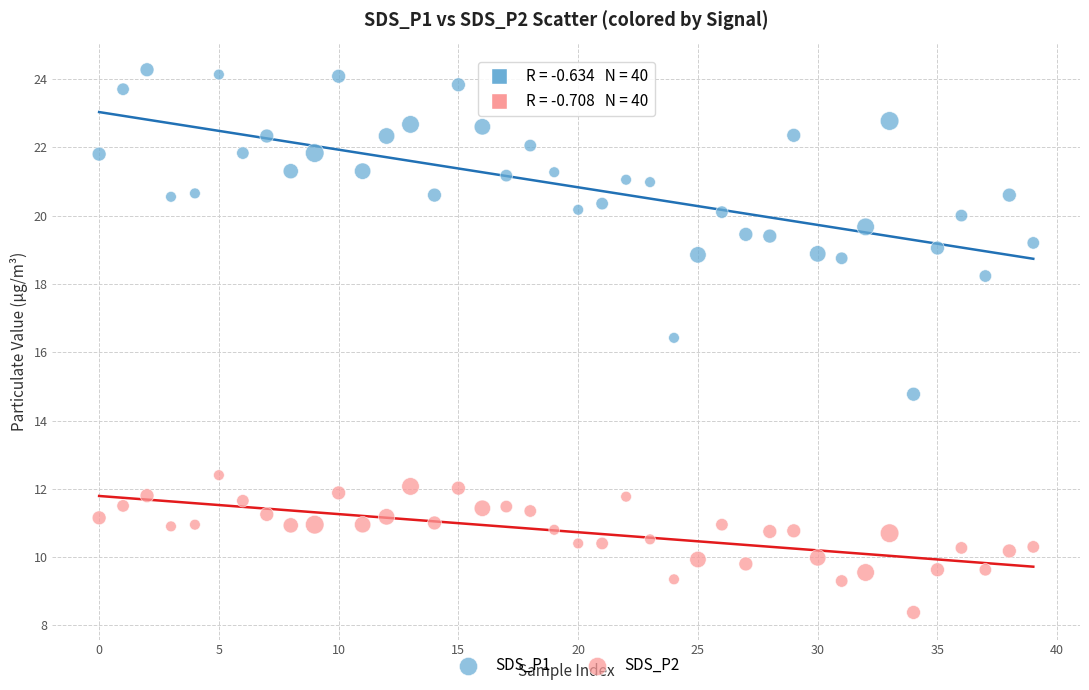

Across all data points, what is the range of Y values (max minus min)?

15.9